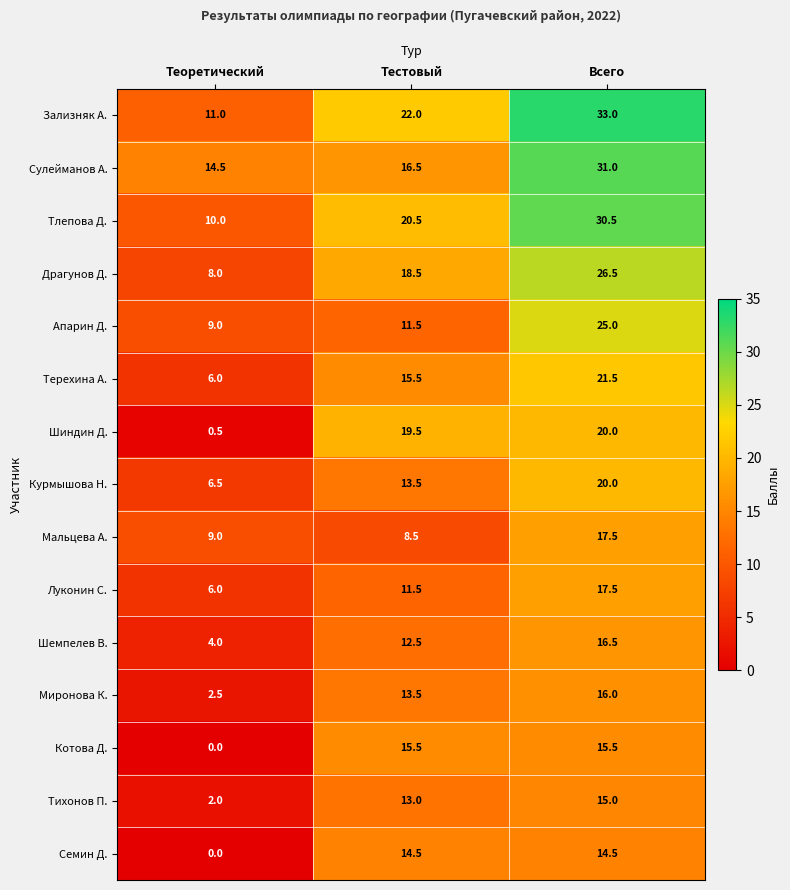

What is the greatest value displayed?

33.0